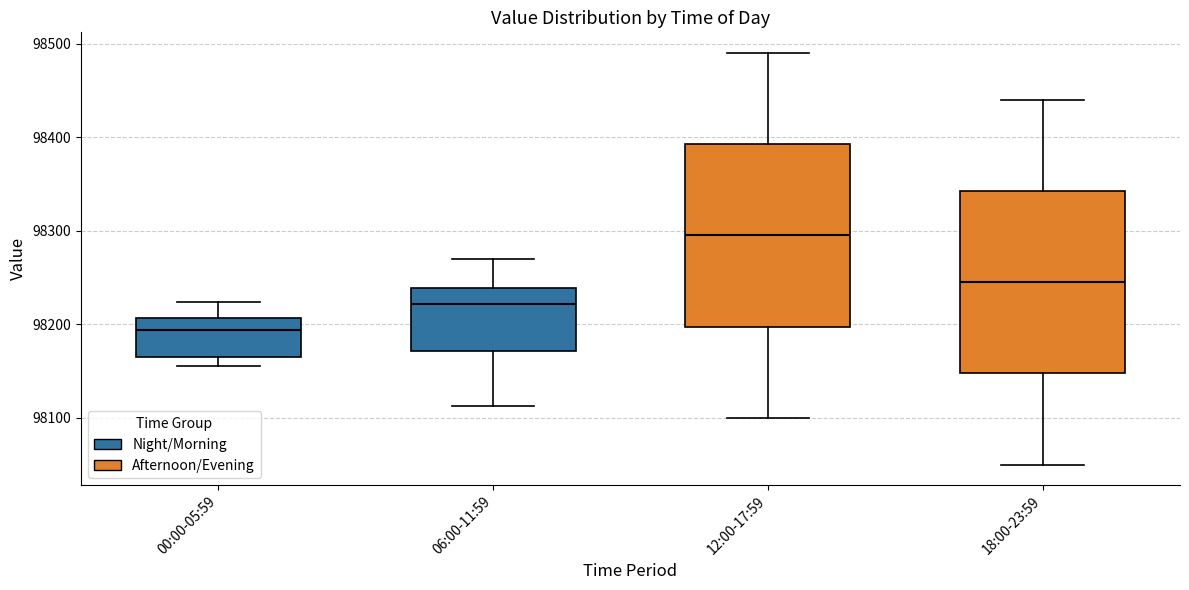

Which box's median line is the highest?

12:00-17:59